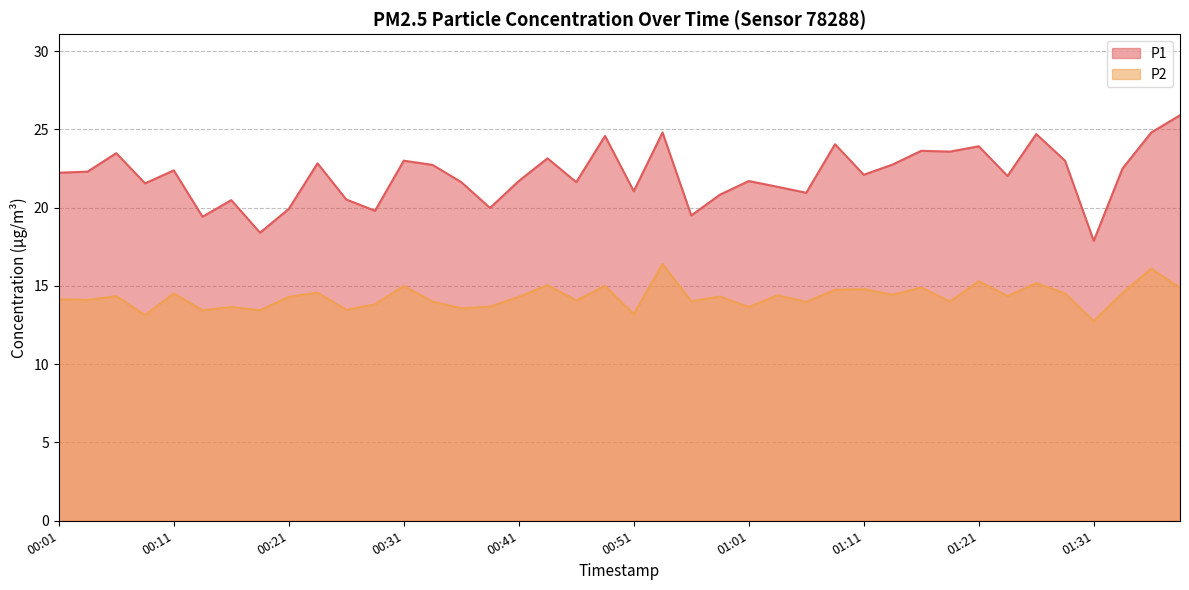

Which series changed the most between 01:01 and 01:08?

P1